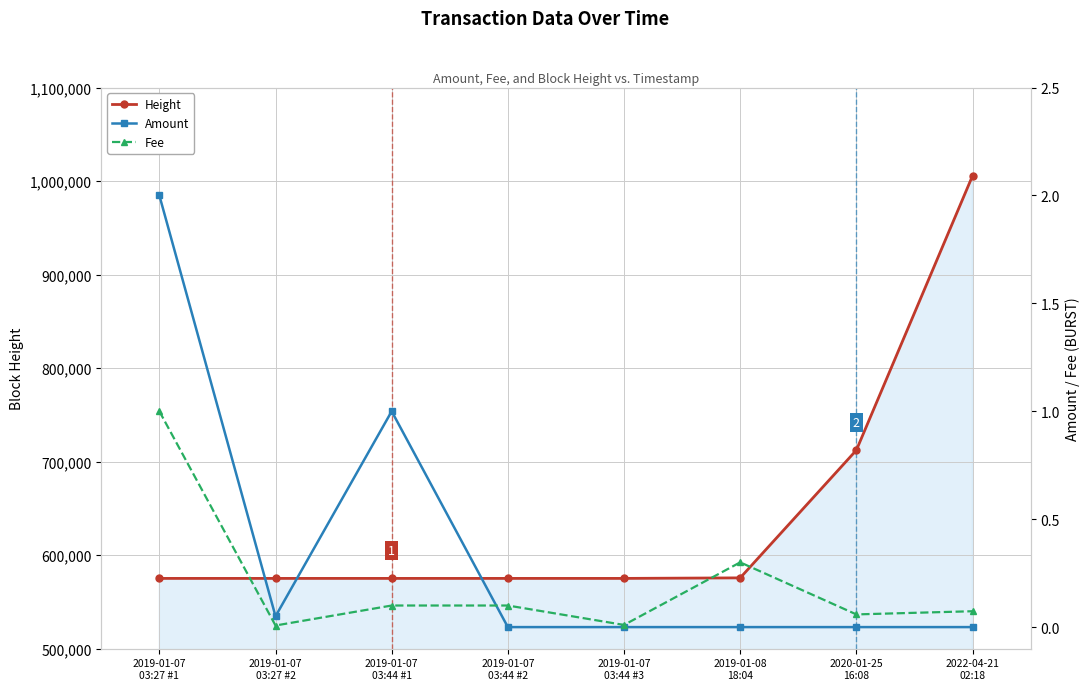

Rank the series at 2020-01-25
16:08 from highest to lowest value.

Height, Fee, Amount